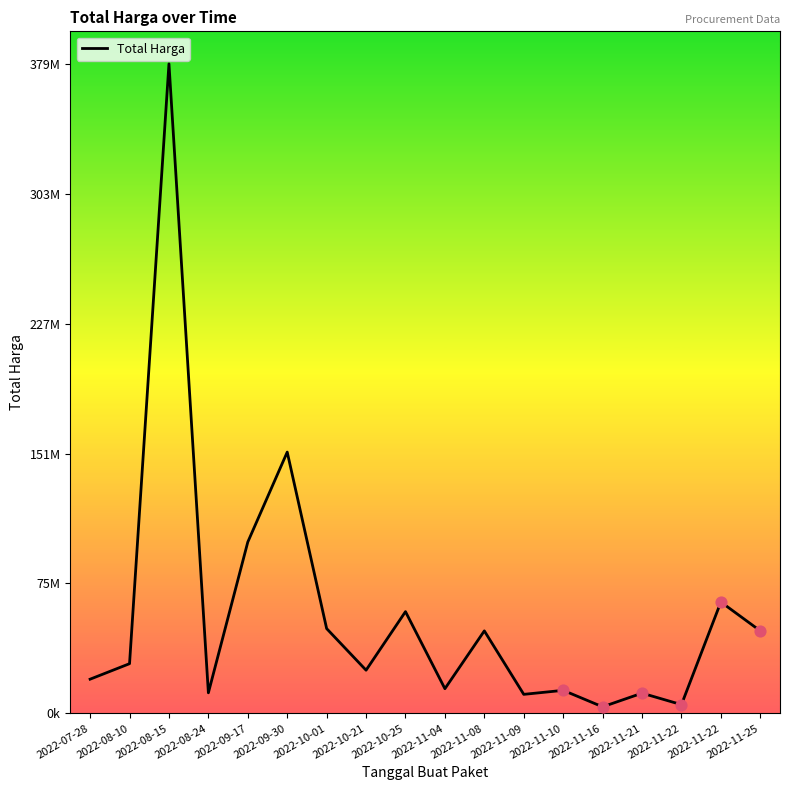

Does the chart have visible grid lines?

No